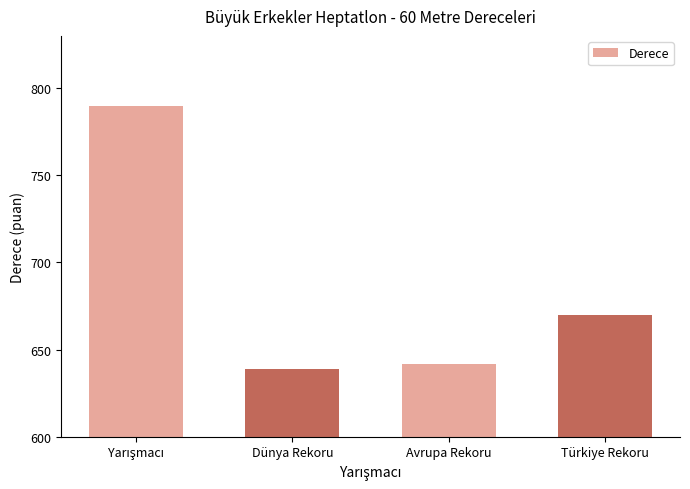

How many values are below 670?

2